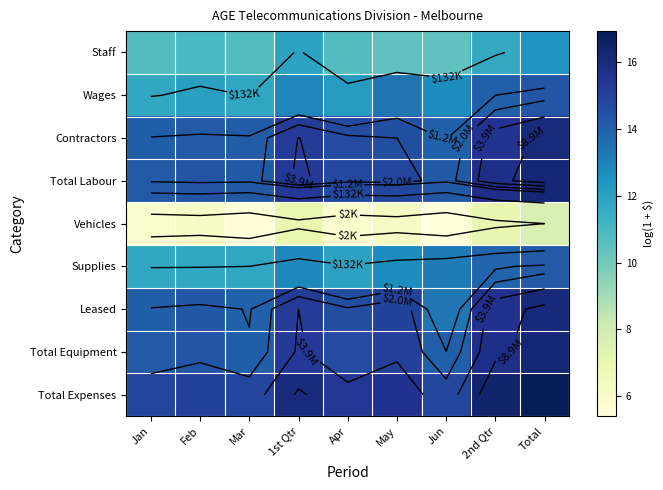

At how many categories does at least one series exceed 7?

9